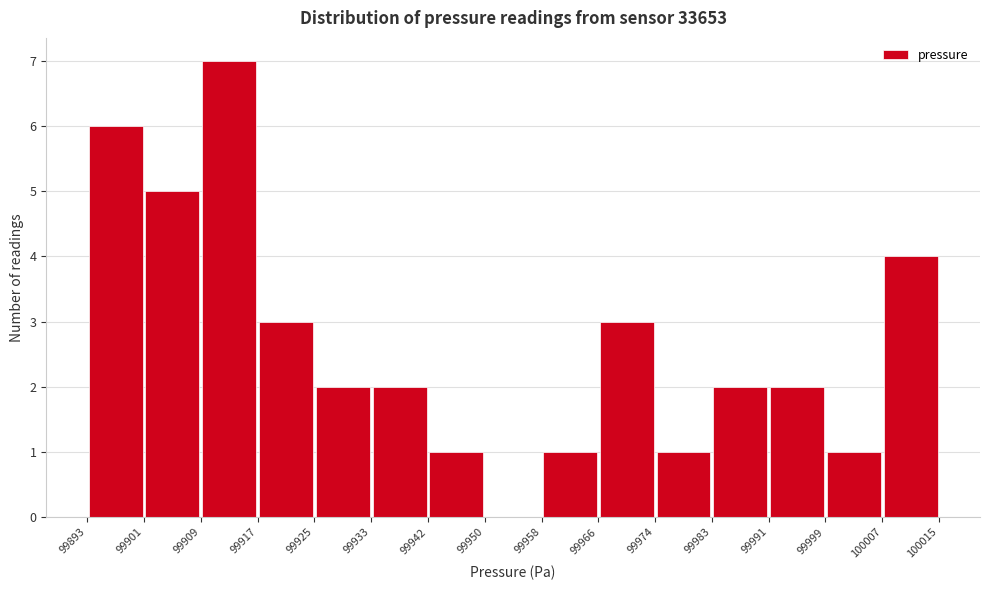

Which range on the x-axis has the tallest bar?

99909 to 99917